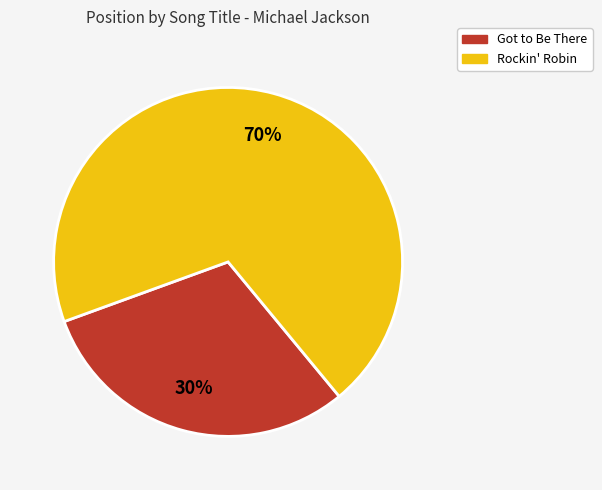

Rank the categories by value from highest to lowest.

Rockin' Robin, Got to Be There